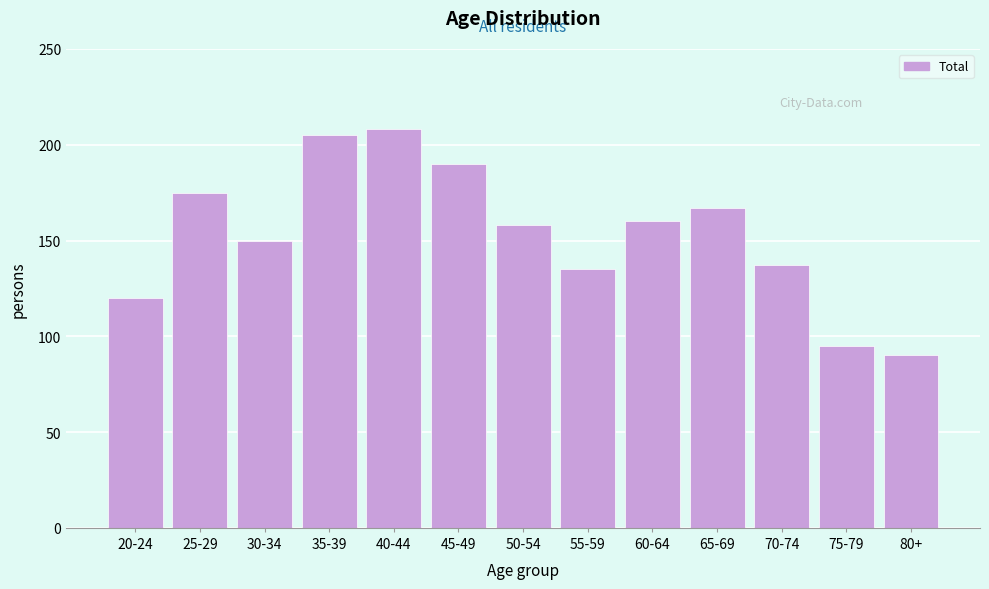

Reading right to left, what are all the values shown in this chart?

90	95	137	167	160	135	158	190	208	205	150	175	120